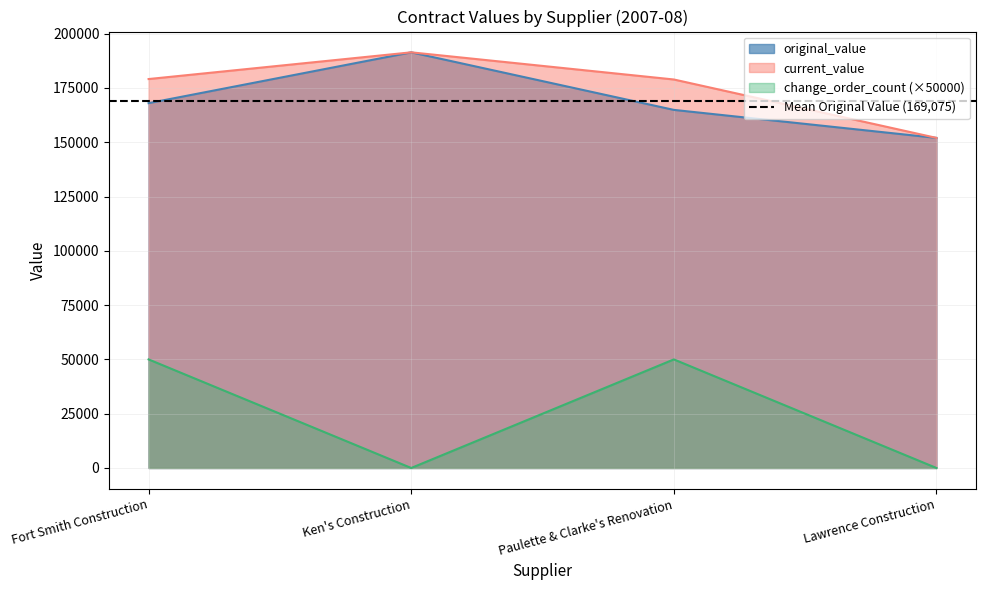

Rank the categories by current_value value from lowest to highest.

Lawrence Construction, Paulette & Clarke's Renovation, Fort Smith Construction, Ken's Construction